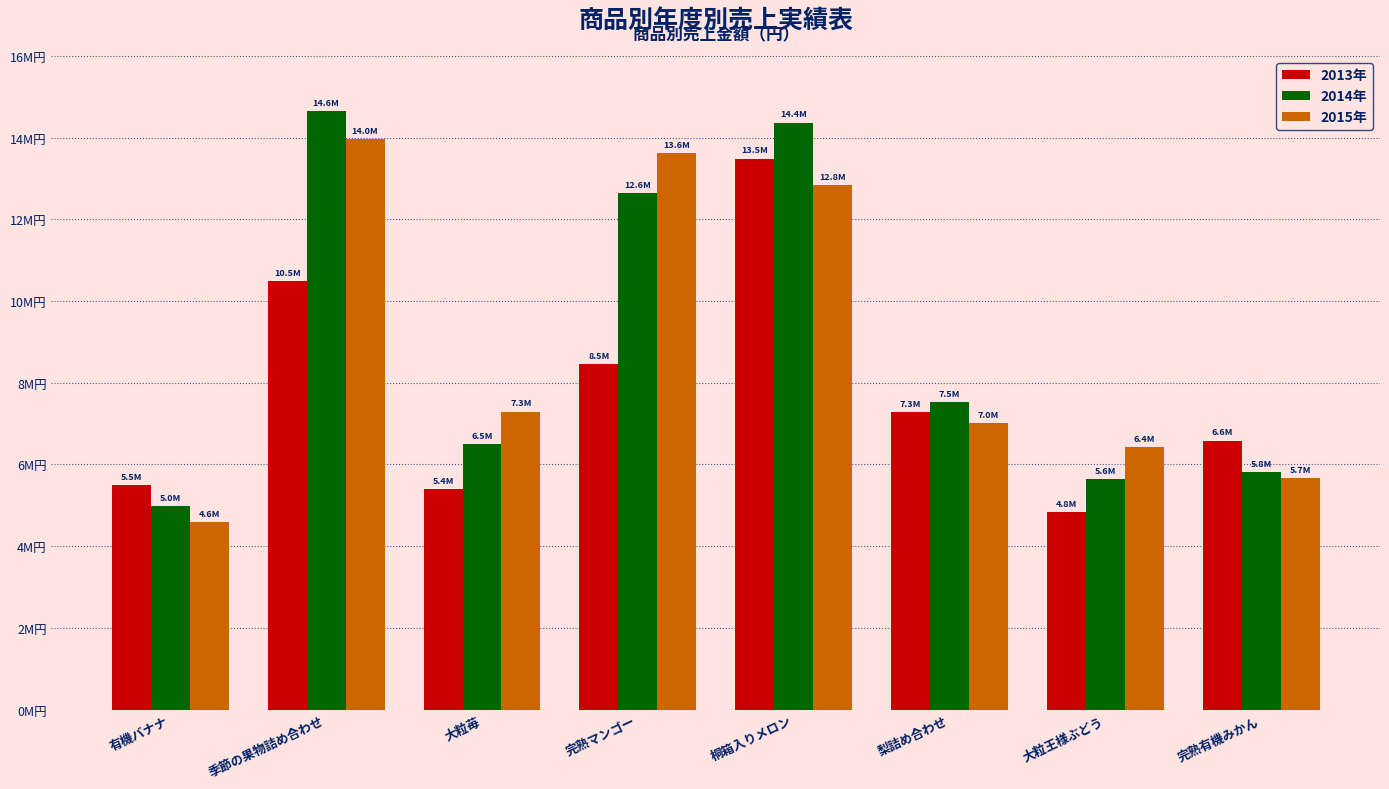

List the labels in order of 2015年 value, smallest first.

有機バナナ, 完熟有機みかん, 大粒王様ぶどう, 梨詰め合わせ, 大粒苺, 桐箱入りメロン, 完熟マンゴー, 季節の果物詰め合わせ